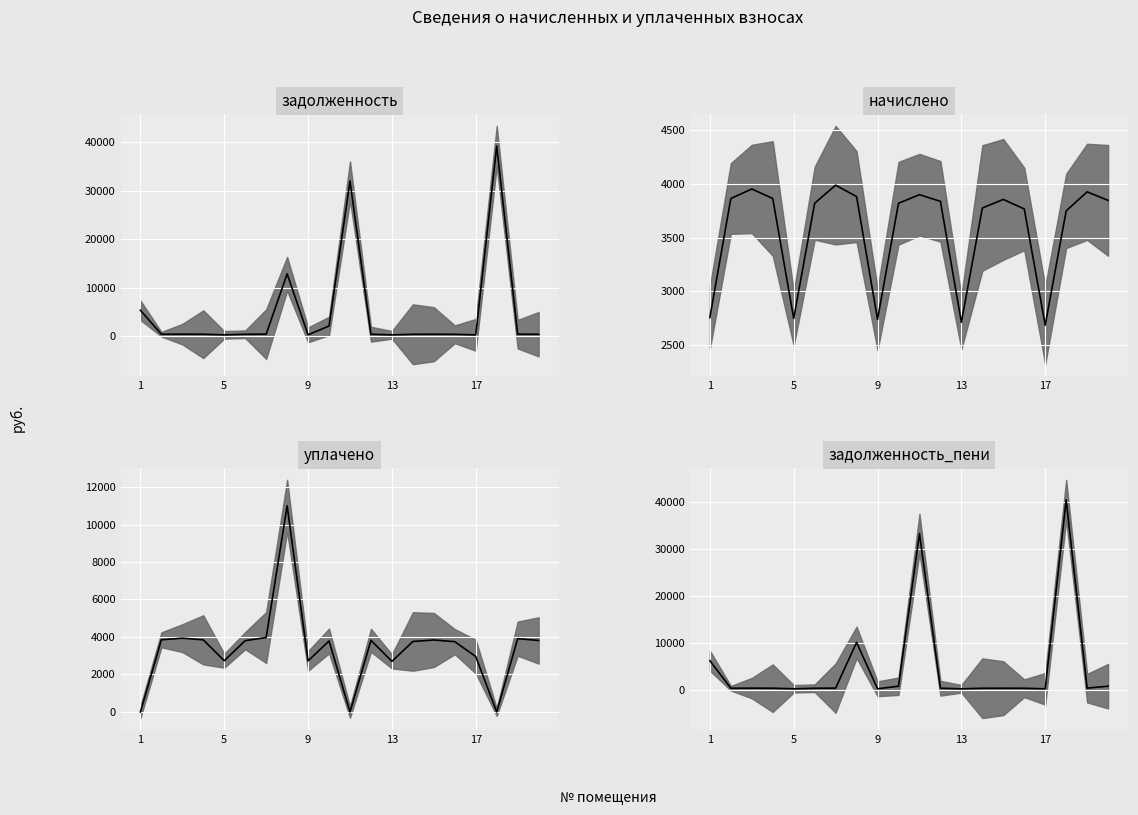

What is the total value across all series at 6?

8471.9